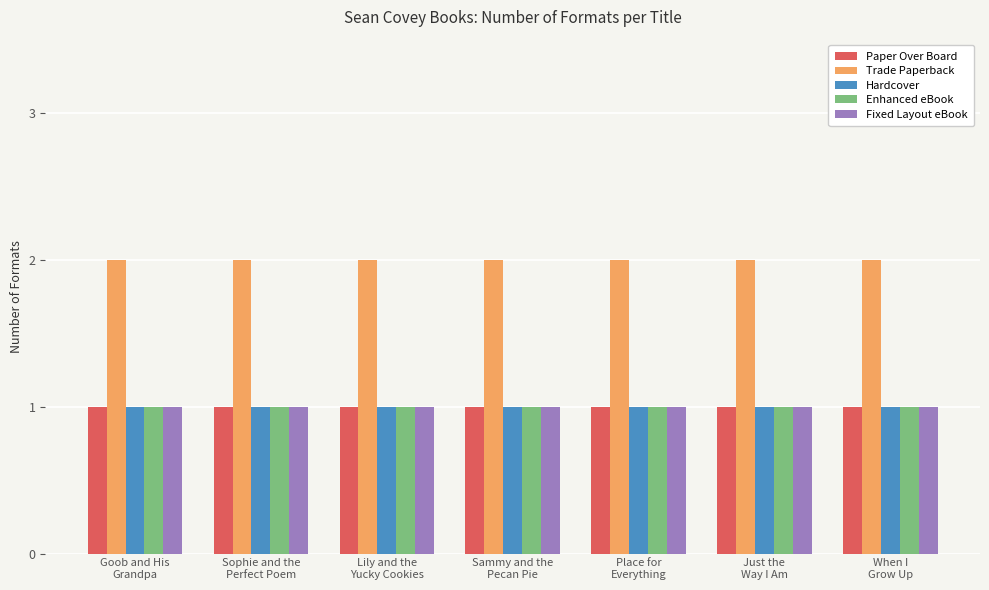

What is the sum of all Trade Paperback values?

14